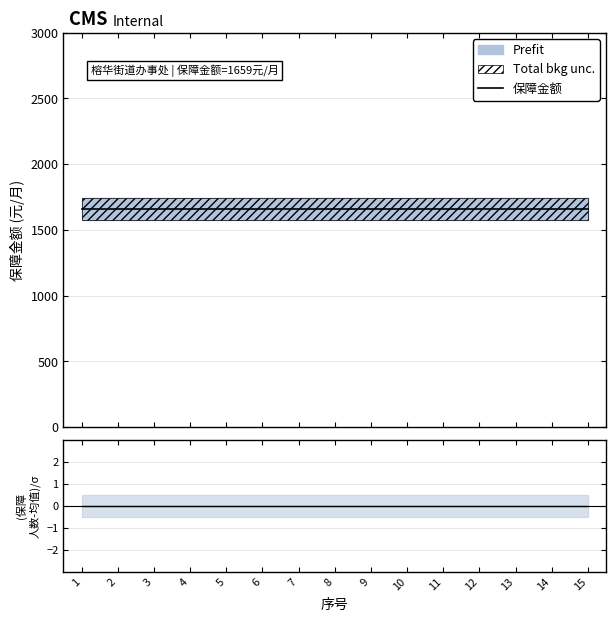

How many lines are shown in the chart?

2